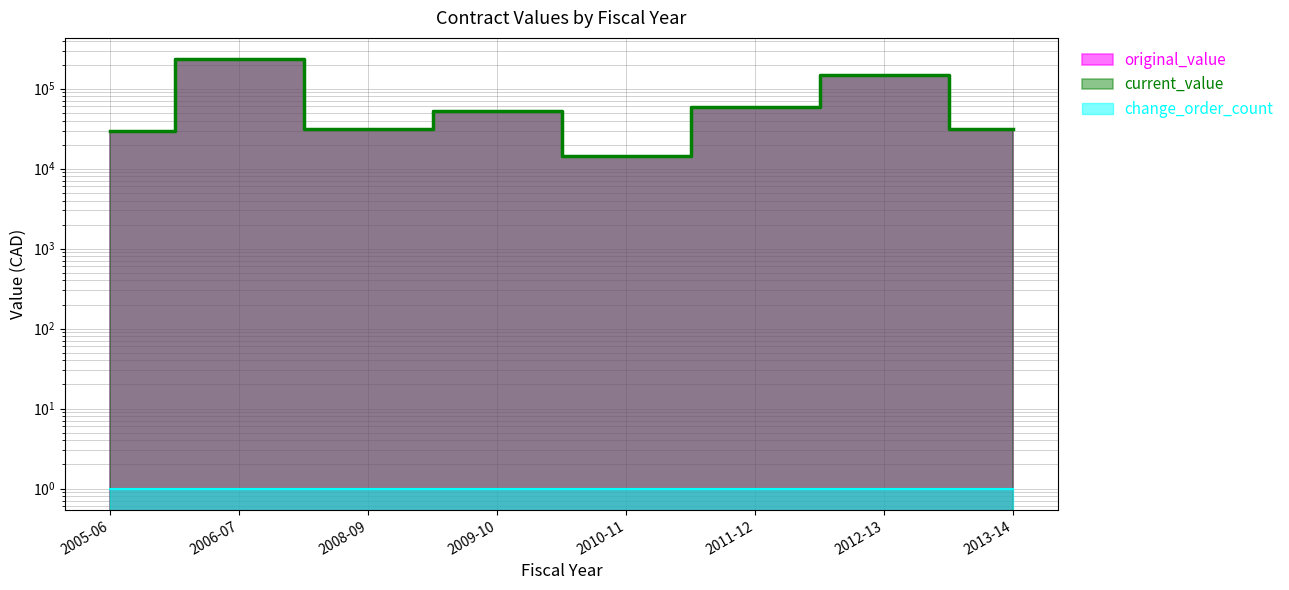

Which series has the largest total across all categories?

original_value